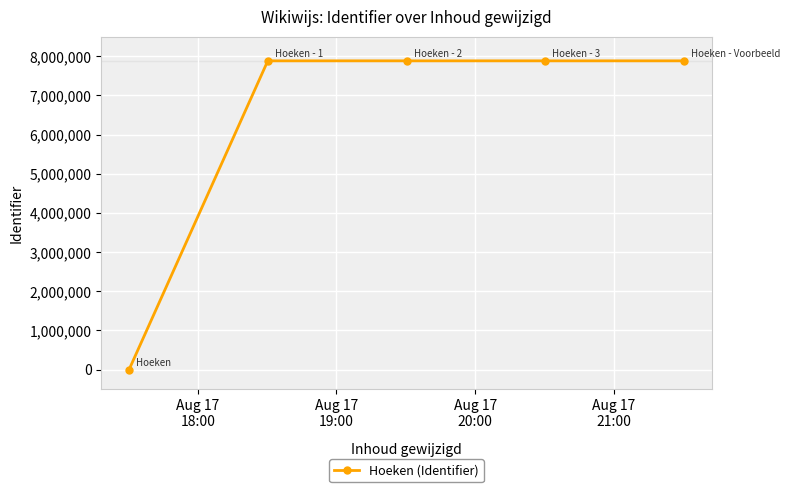

What is the sum of all values?

31526852